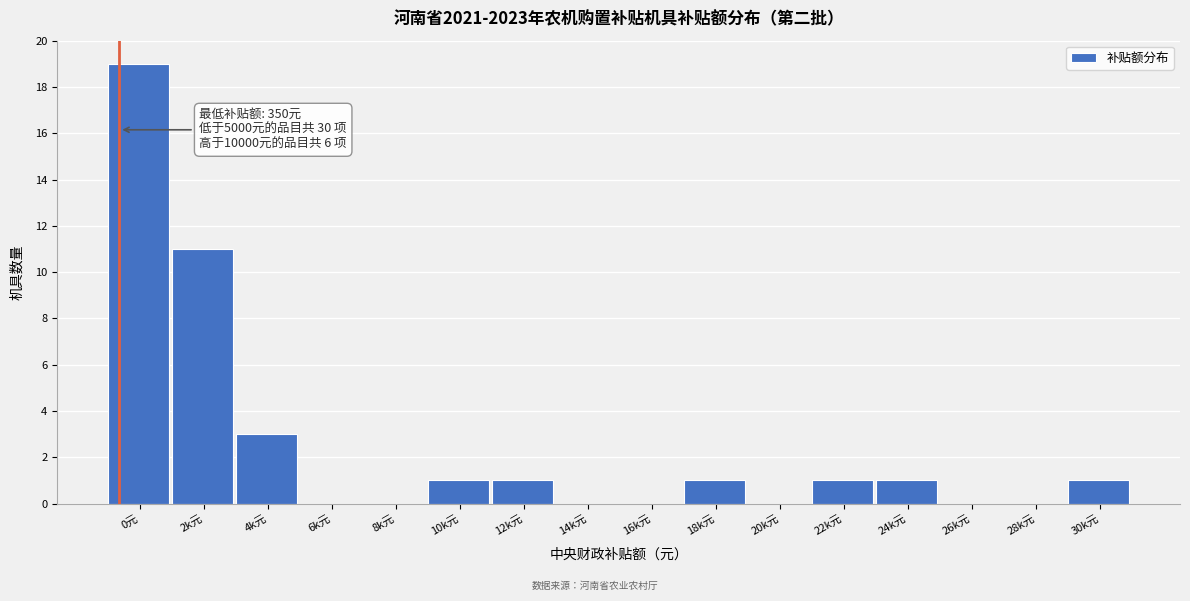

Reading left to right, what are all the values shown in this chart?

0元=19	2k元=11	4k元=3	6k元=0	8k元=0	10k元=1	12k元=1	14k元=0	16k元=0	18k元=1	20k元=0	22k元=1	24k元=1	26k元=0	28k元=0	30k元=1